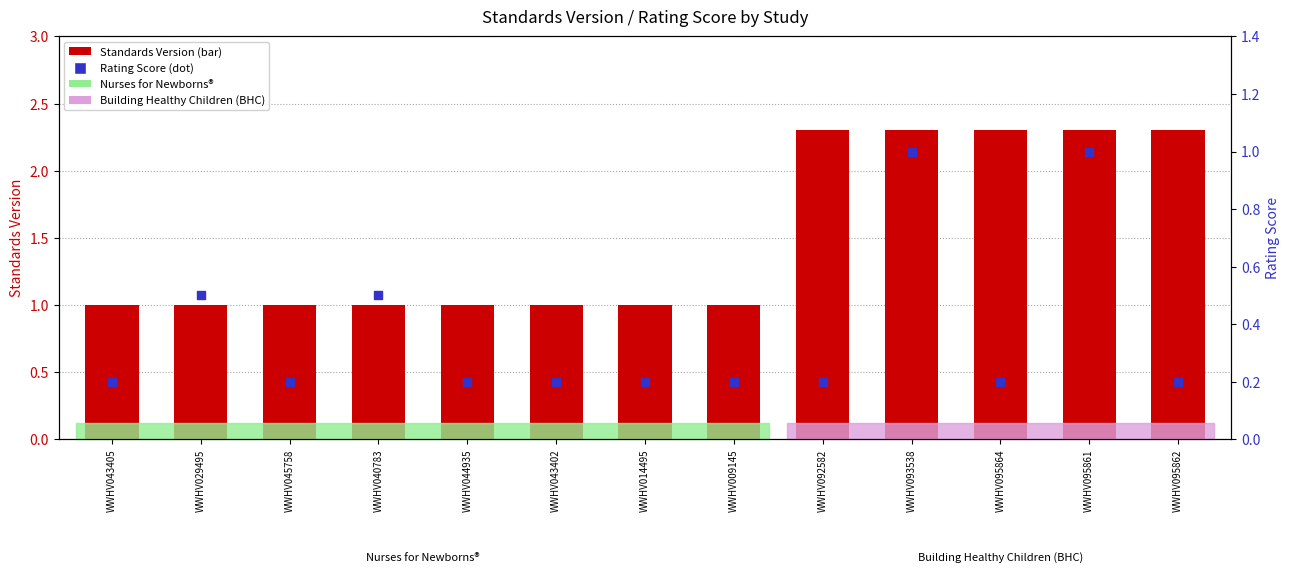

Which series has the largest total across all categories?

Standards Version